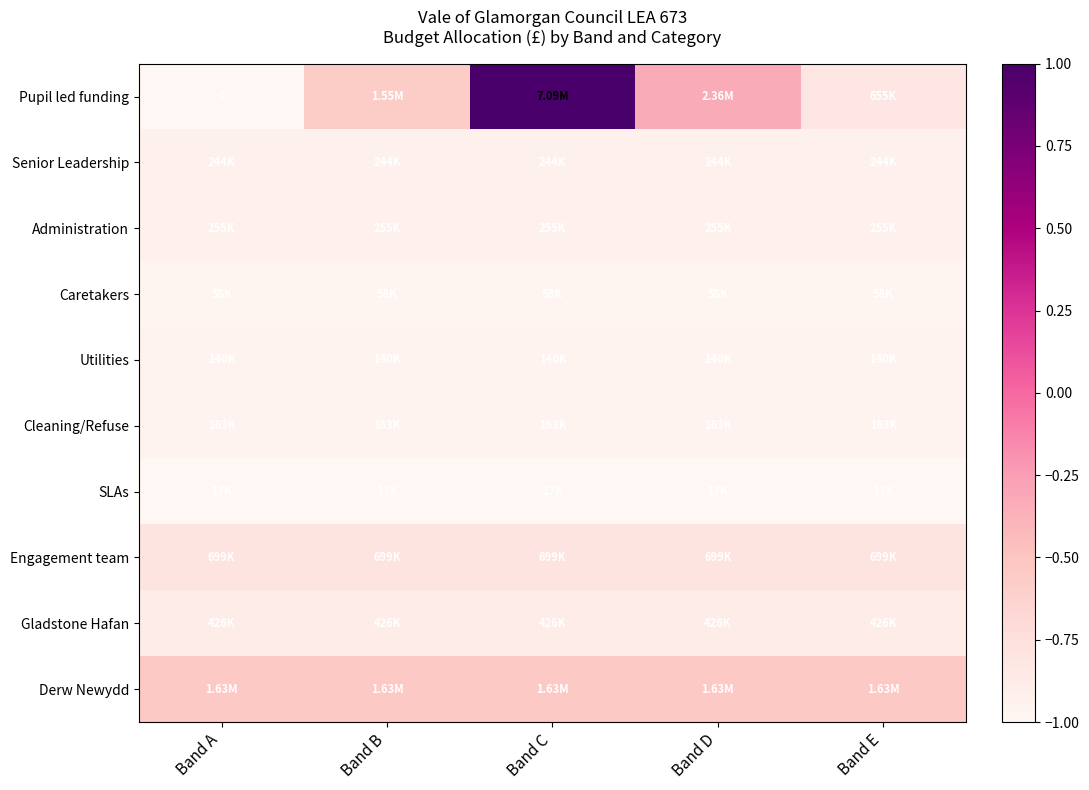

The value of Engagement team at Band B is -0.8. True or false?

True